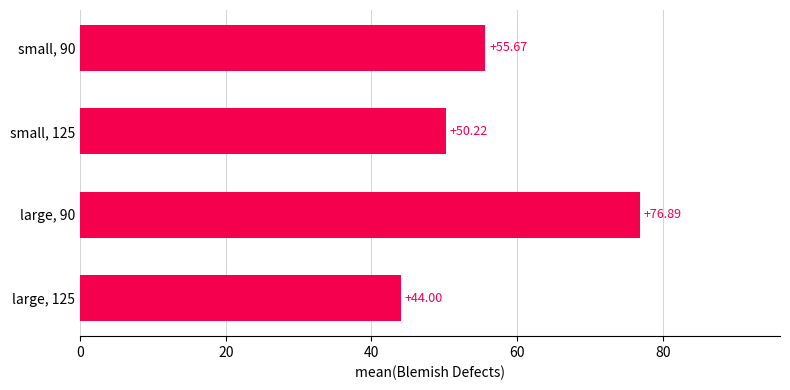

What is the sum of all values?

226.8